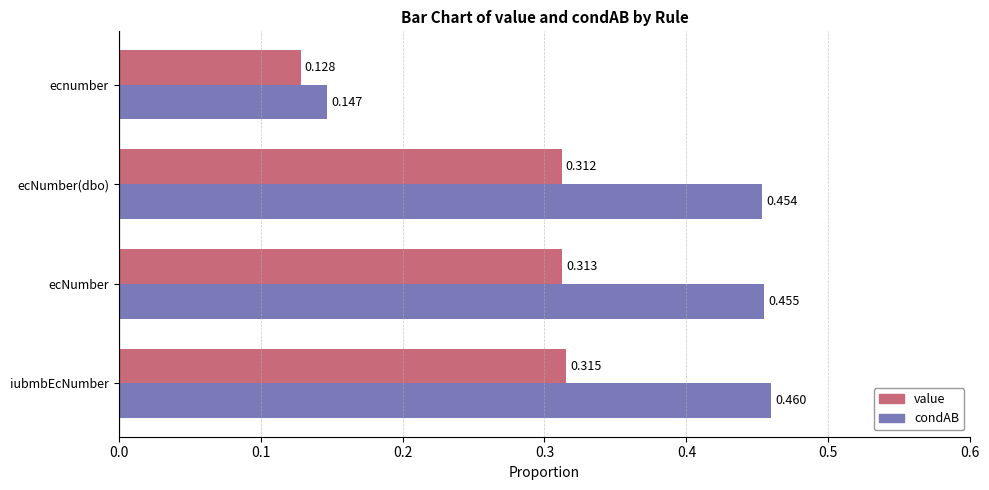

Rank the categories by condAB value from lowest to highest.

ecnumber, ecNumber(dbo), ecNumber, iubmbEcNumber